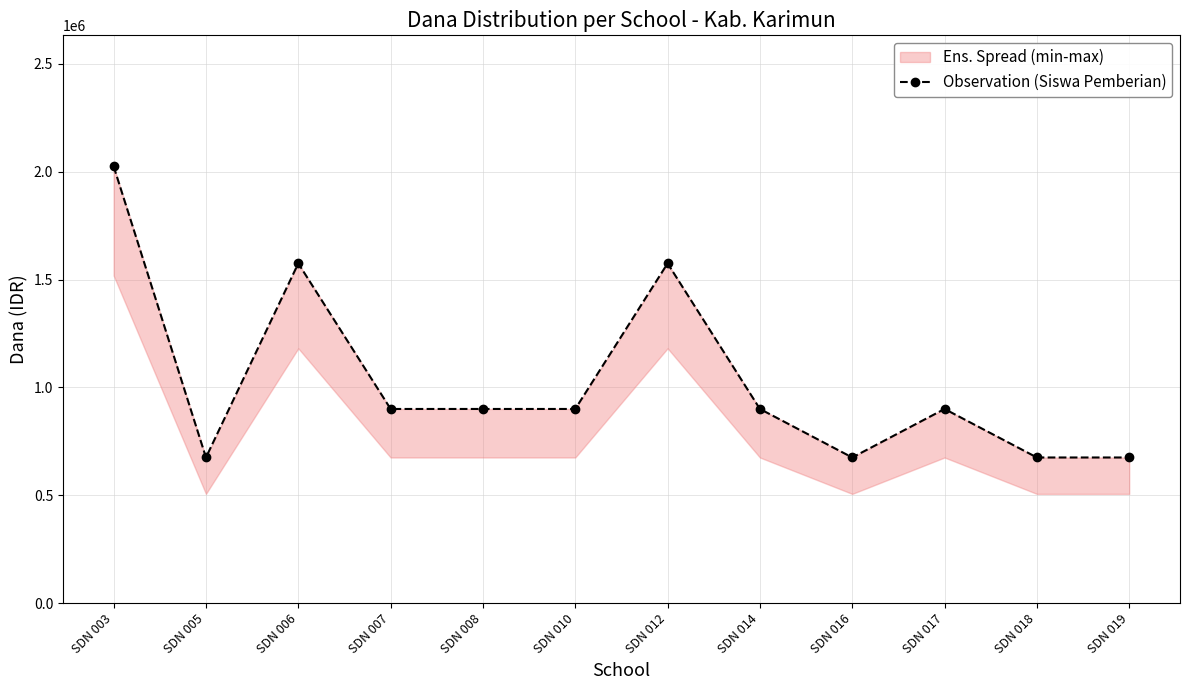

The value at SDN 003 is 2025000. True or false?

True